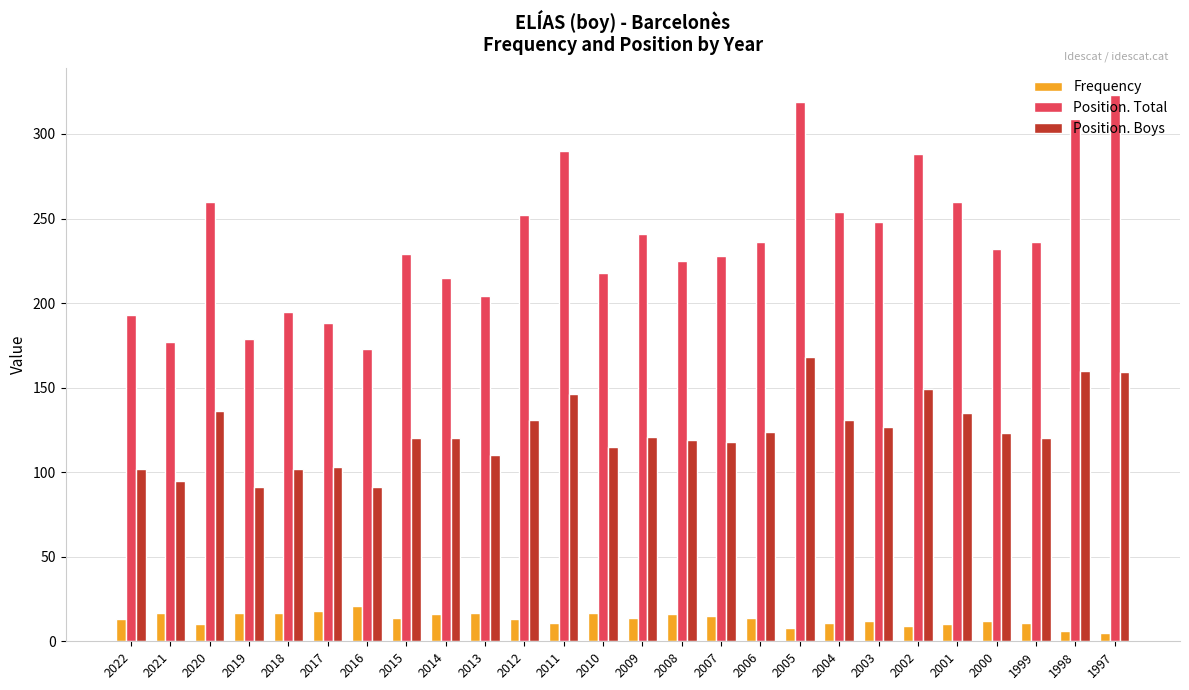

Is the value of Position. Boys at 2011 greater than the value of Frequency at 2000?

Yes